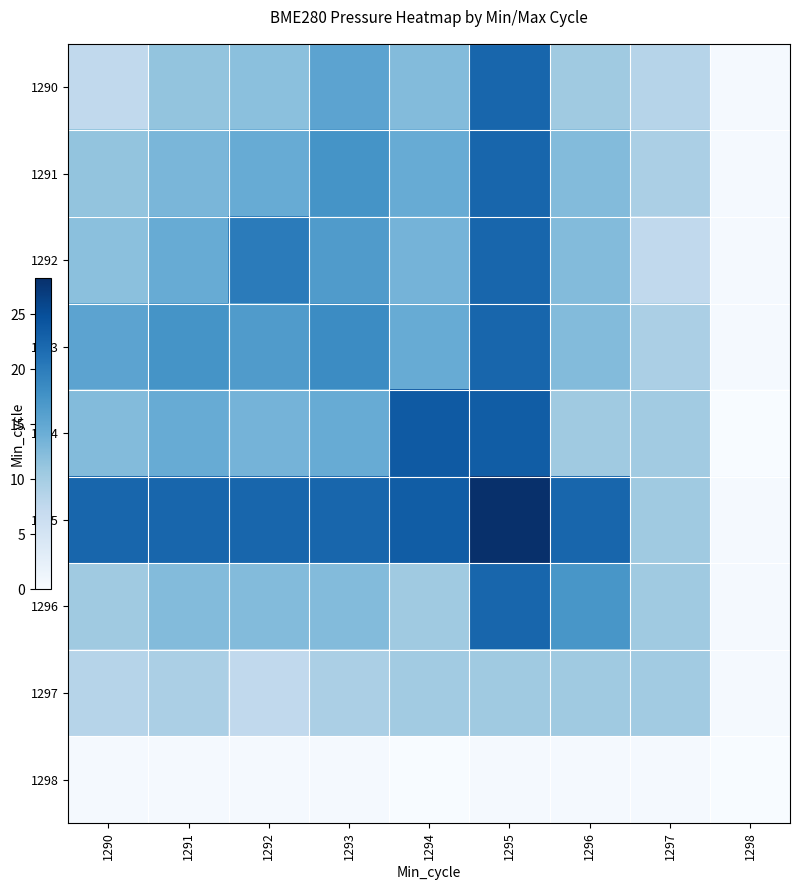

Reading left to right, transcribe all the data shown in this chart.

1290: 1290=7.5	1291=11.4	1292=11.9	1293=15.4	1294=12.4	1295=22.4	1296=10.4	1297=8.4	1298=0.4
1291: 1290=11.4	1291=13.1	1292=14.4	1293=17.4	1294=14.4	1295=22.4	1296=12.4	1297=9.4	1298=0.4
1292: 1290=11.9	1291=14.4	1292=20.1	1293=16.4	1294=13.4	1295=22.4	1296=12.4	1297=7.4	1298=0.4
1293: 1290=15.4	1291=17.4	1292=16.4	1293=18.3	1294=14.4	1295=22.4	1296=12.4	1297=9.4	1298=0.4
1294: 1290=12.4	1291=14.4	1292=13.4	1293=14.4	1294=23.8	1295=23.4	1296=10.4	1297=10.3	1298=0.0
1295: 1290=22.4	1291=22.4	1292=22.4	1293=22.4	1294=23.4	1295=28.3	1296=22.4	1297=10.4	1298=0.4
1296: 1290=10.4	1291=12.4	1292=12.4	1293=12.4	1294=10.4	1295=22.4	1296=17.1	1297=10.4	1298=0.4
1297: 1290=8.4	1291=9.4	1292=7.4	1293=9.4	1294=10.3	1295=10.4	1296=10.4	1297=10.3	1298=0.4
1298: 1290=0.4	1291=0.4	1292=0.4	1293=0.4	1294=0.0	1295=0.4	1296=0.4	1297=0.4	1298=0.0